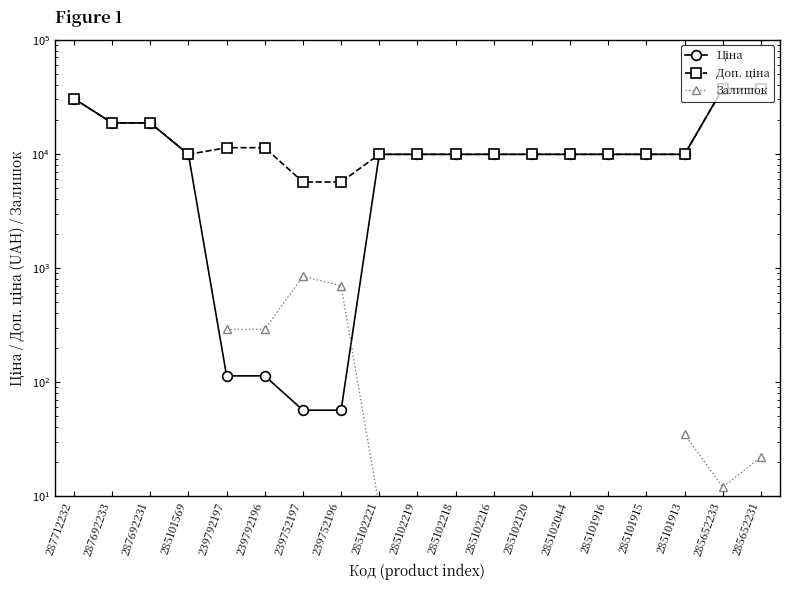

What is the difference between the Ціна values at 239792196 and 285102219?

9795.1